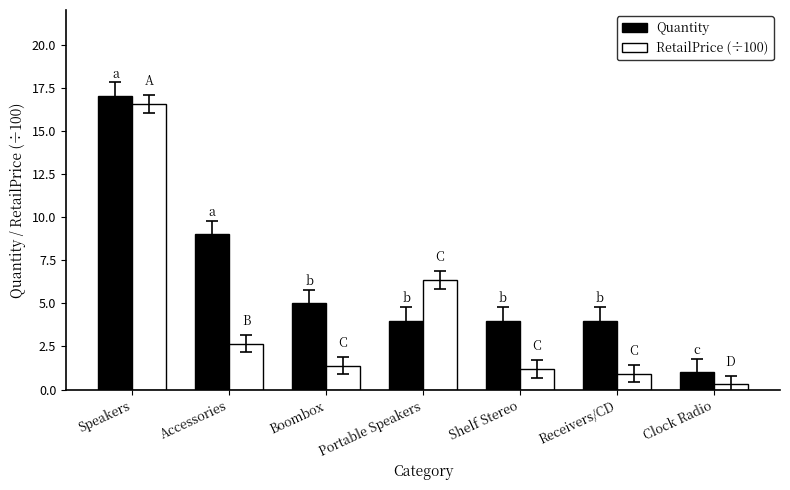

How many data points does each series have?

7